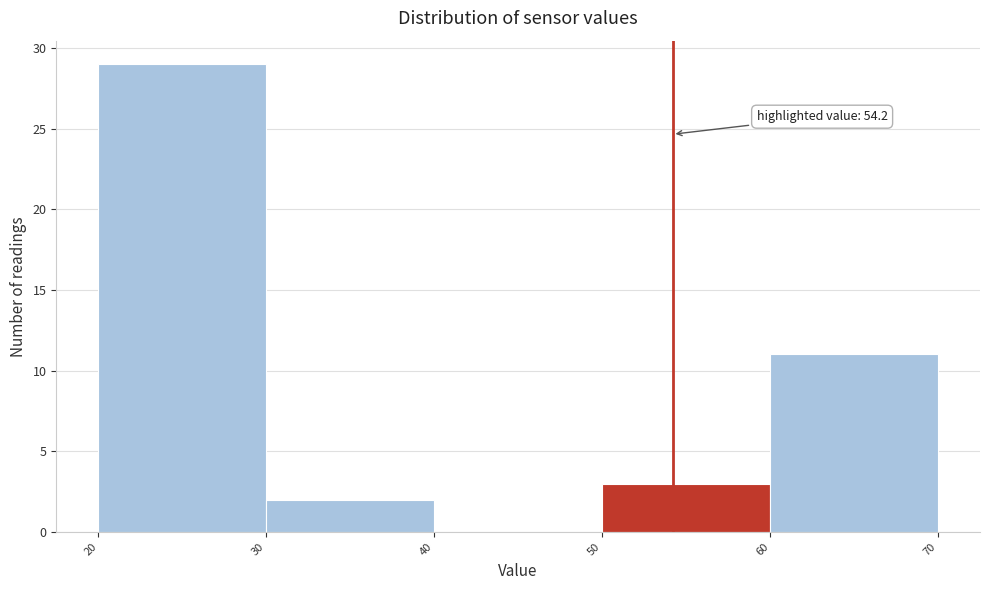

Over which range of the x-axis is the bar tallest?

20 to 30